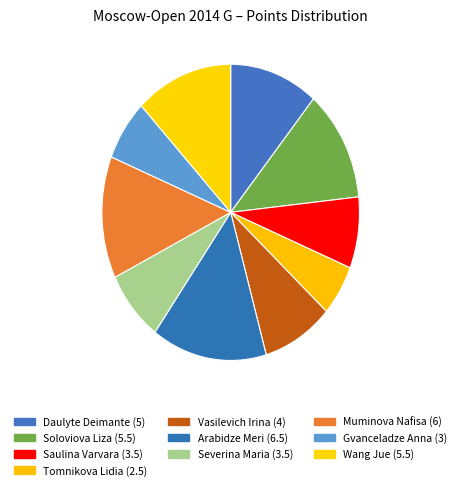

What is the ratio of the value at Muminova Nafisa to the value at Gvanceladze Anna?

2.0